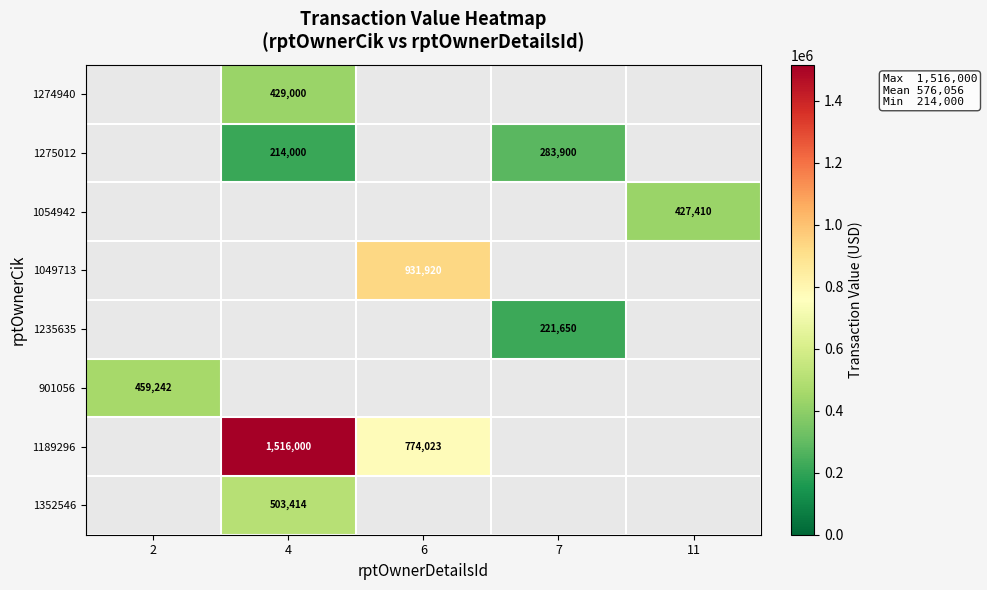

True or false: 901056 has a value of 312372 at 2.

False